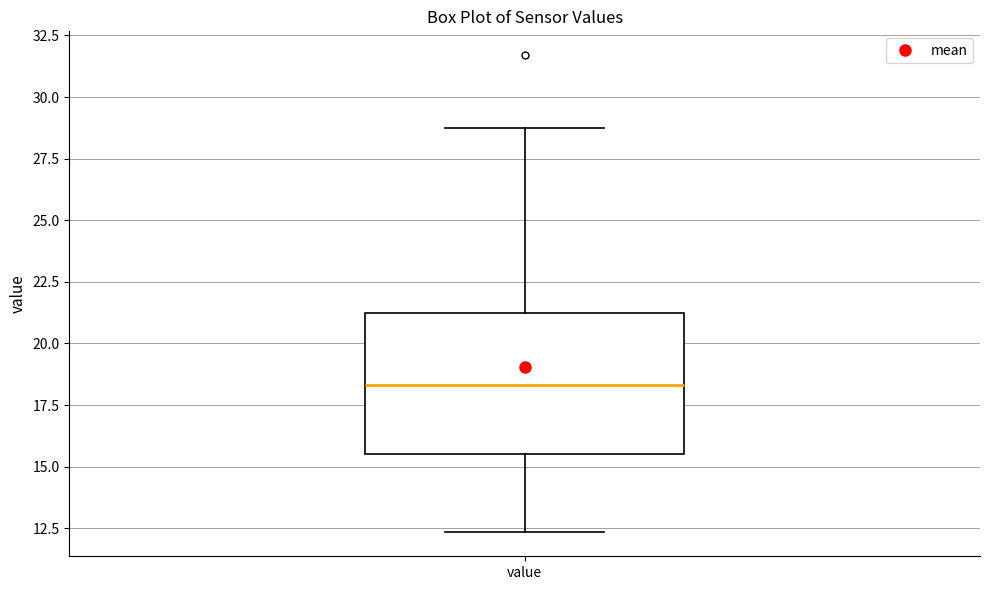

Transcribe this box plot: give where the median line is, the range the box spans, and where the two whiskers end, as read against the y-axis. The values are not printed on the chart, so give them approximately, as read against the axis.

median 18.5, box 15.5 to 21.0, whiskers 12.5 to 28.5